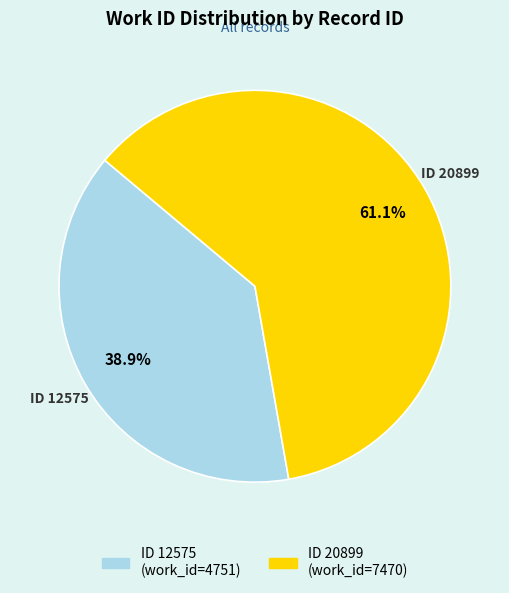

Is there any slice that represents more than half of the pie?

Yes